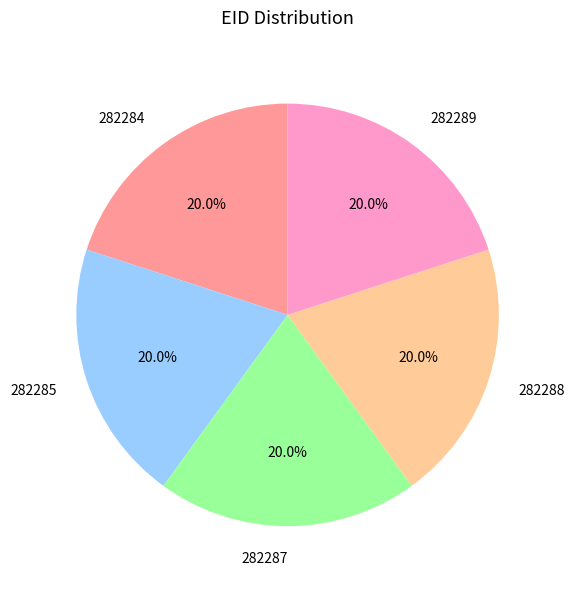

How many slices are in this pie chart?

5